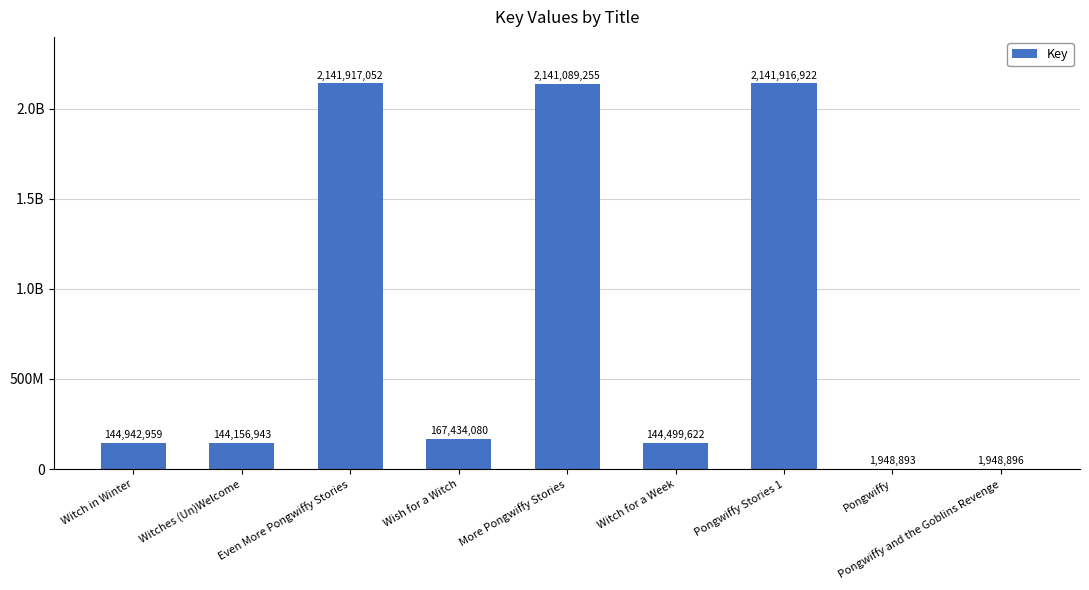

What is the sum of the values at Even More Pongwiffy Stories and Witches (Un)Welcome?

2286073995